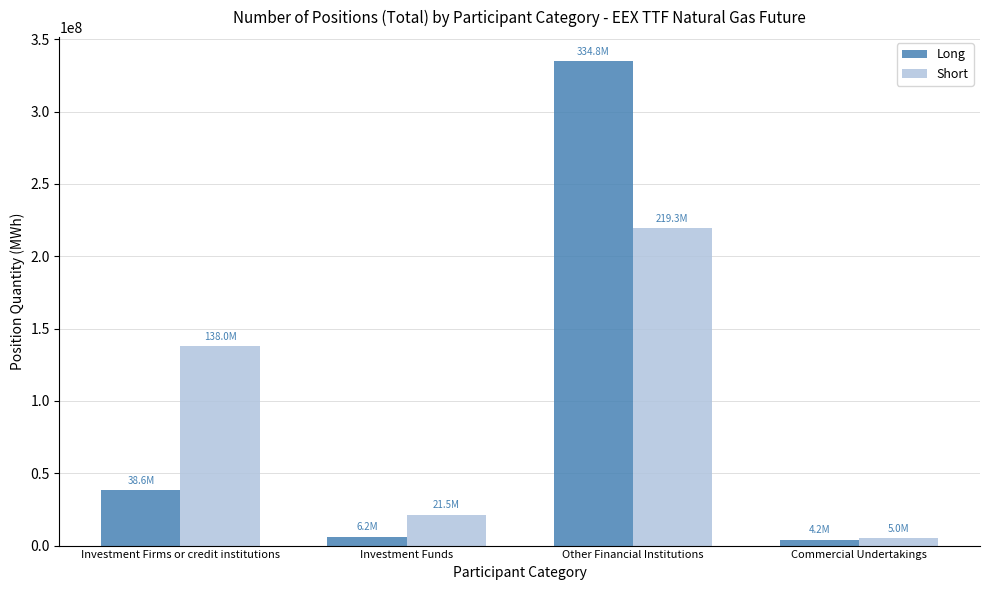

Reading left to right, extract all data points from this chart.

Long: Investment Firms or credit institutions=38624844	Investment Funds=6181747	Other Financial Institutions=334767052	Commercial Undertakings=4151352
Short: Investment Firms or credit institutions=137958508	Investment Funds=21487666	Other Financial Institutions=219308896	Commercial Undertakings=4962495